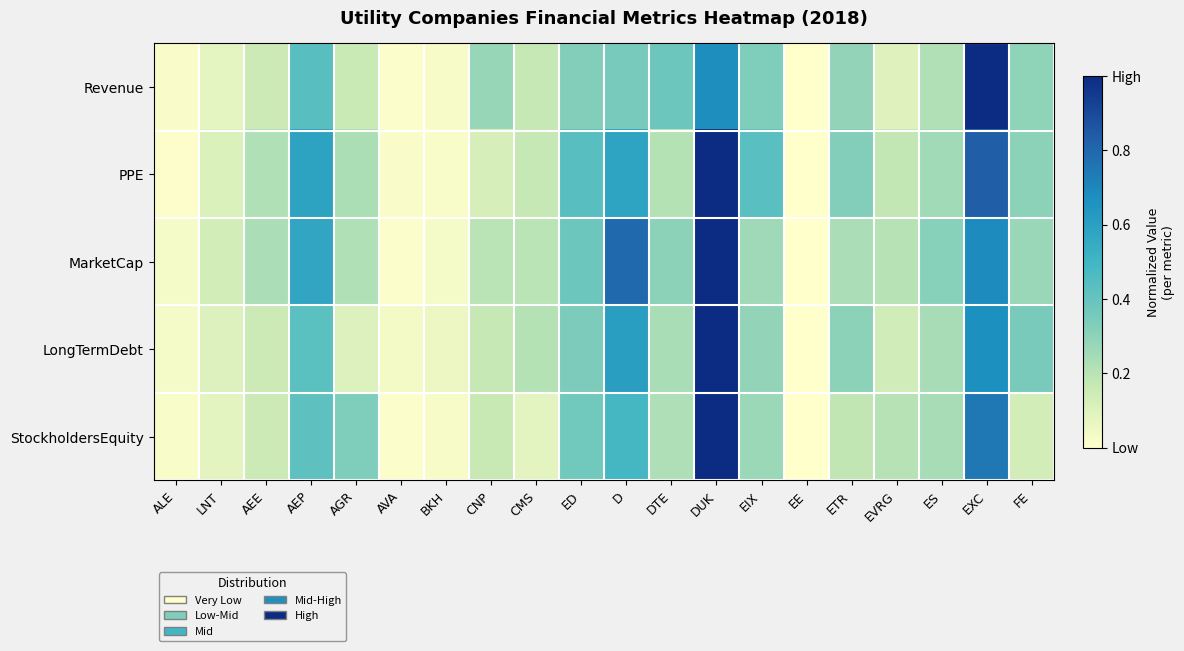

What is the difference between the highest and lowest values at ETR?

0.1